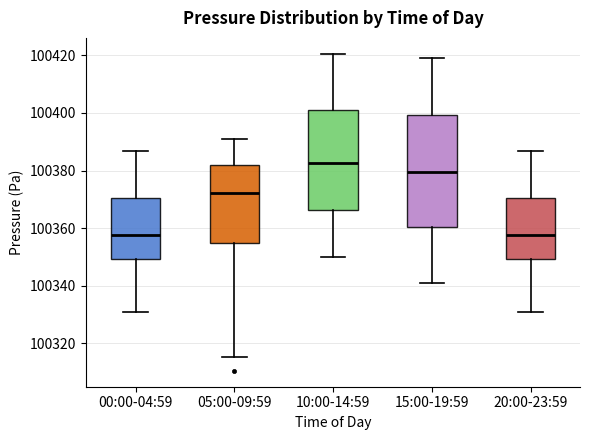

Comparing the boxes themselves (not the whiskers), which one is the tallest?

15:00-19:59